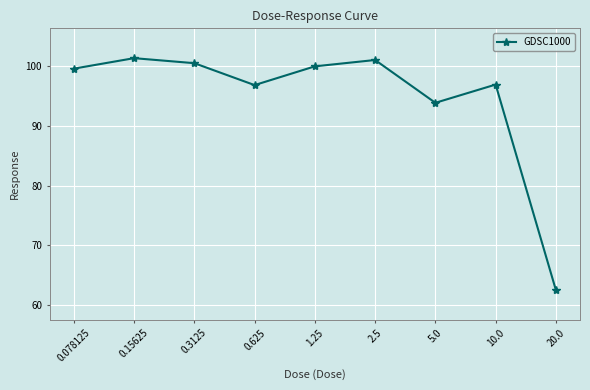

The chart shows a value of 100.5 at 0.3125. True or false?

True